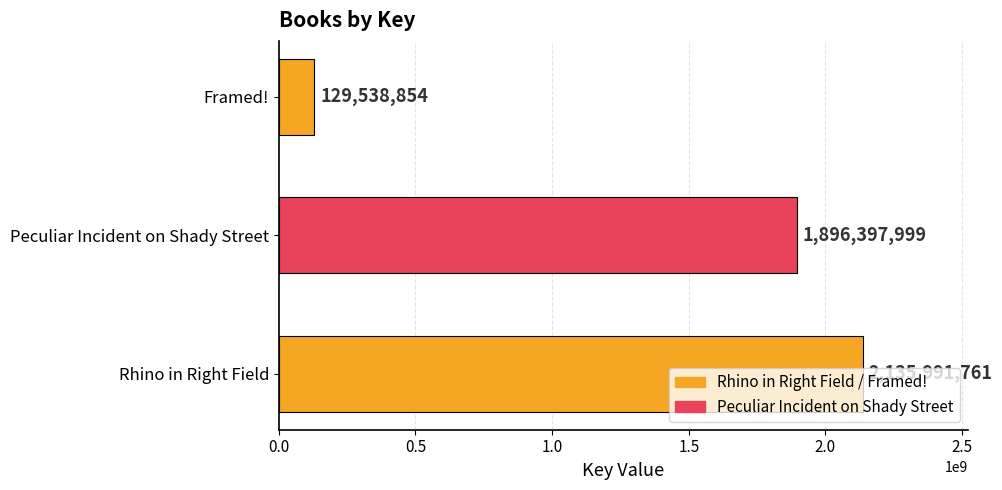

How many data points does each series have?

3